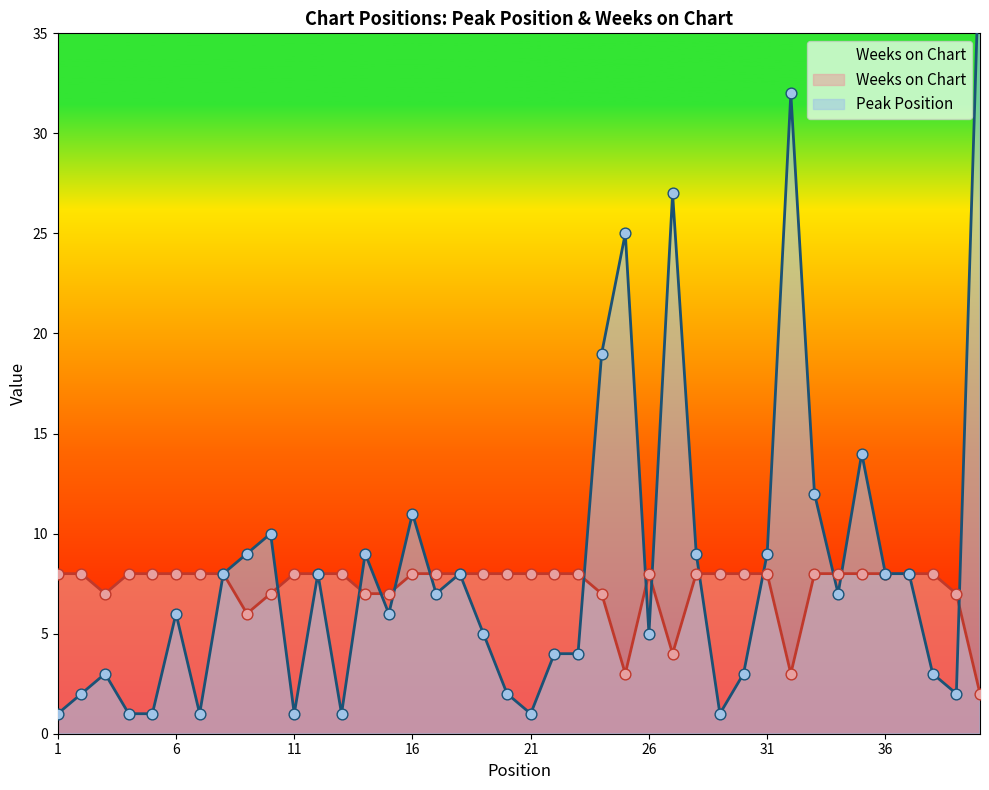

Is the value of Weeks on Chart at 30 greater than the value of Peak Position at 33?

No